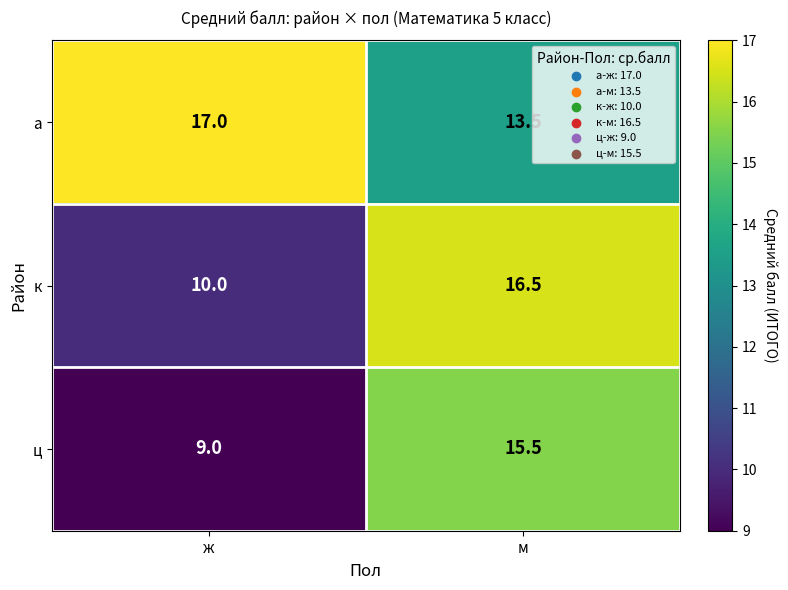

At which category is the sum across all series the highest?

м